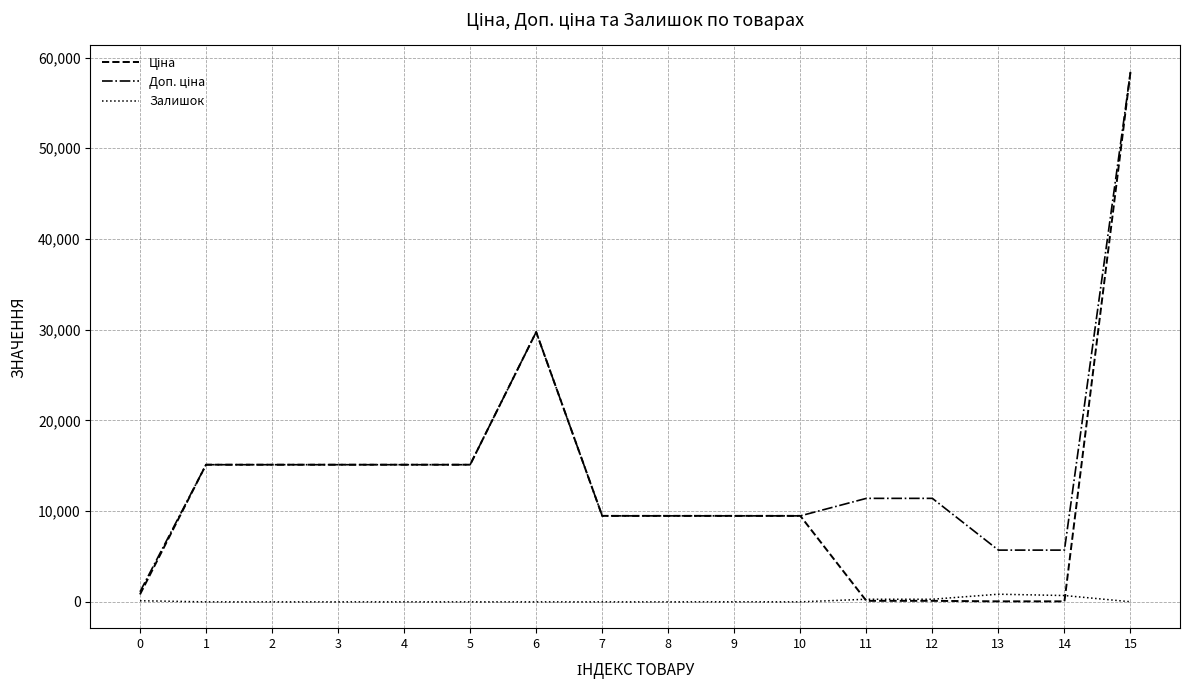

What is the spread (max minus min) of values at 3?

15120.0